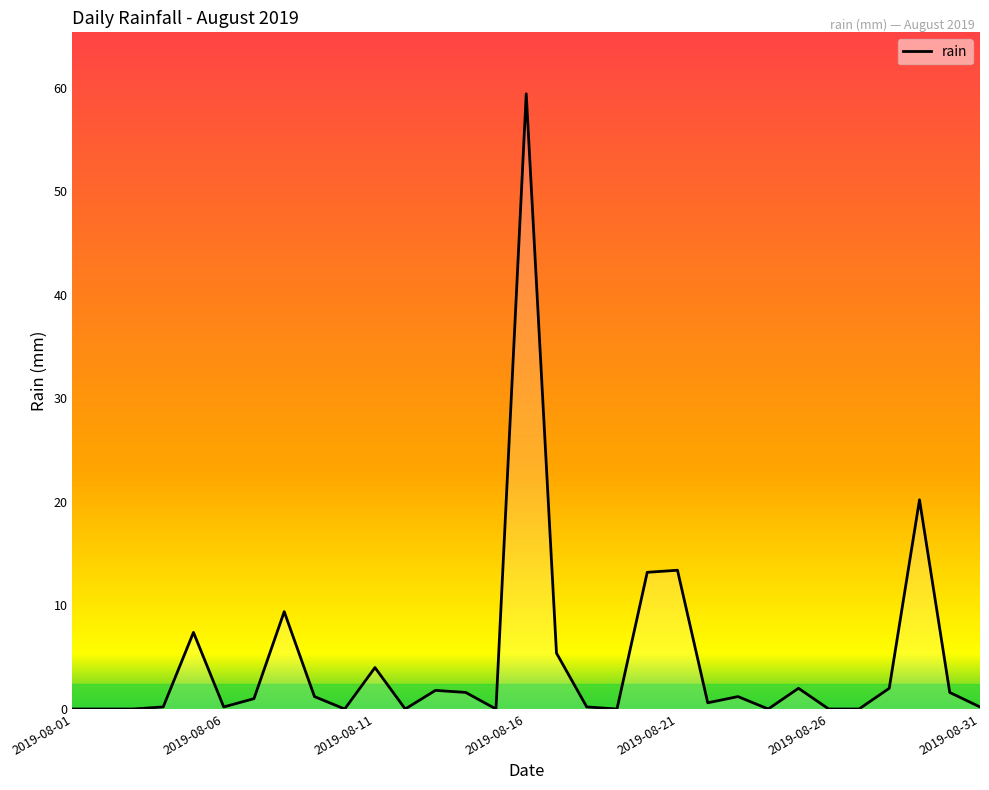

What is the difference between the maximum and minimum values?

59.4